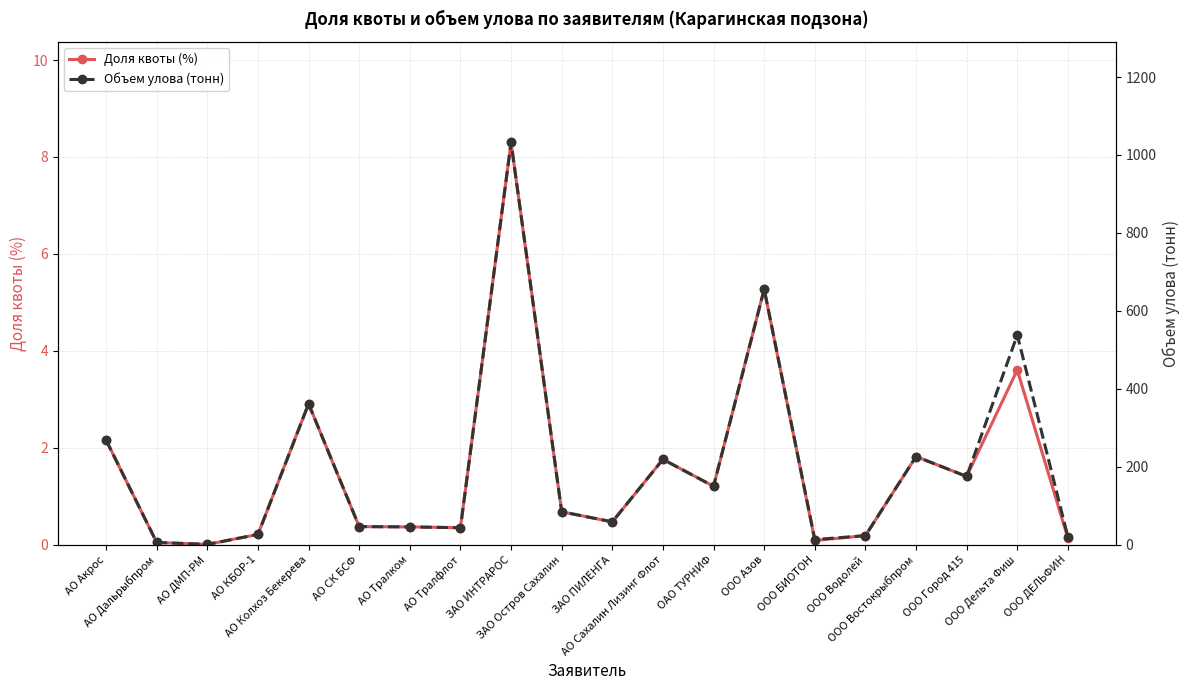

True or false: Доля квоты (%) and Объем улова (тонн) intersect in this chart.

False